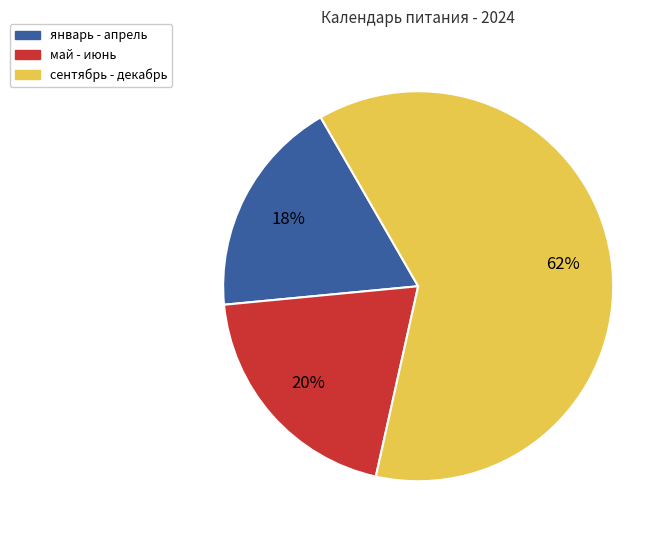

How many slices are in this pie chart?

3